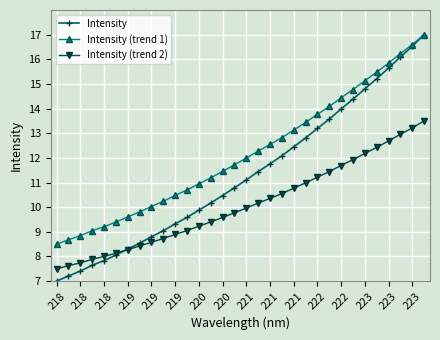

Rank the series by their average value, from highest to lowest.

Intensity (trend 1), Intensity, Intensity (trend 2)